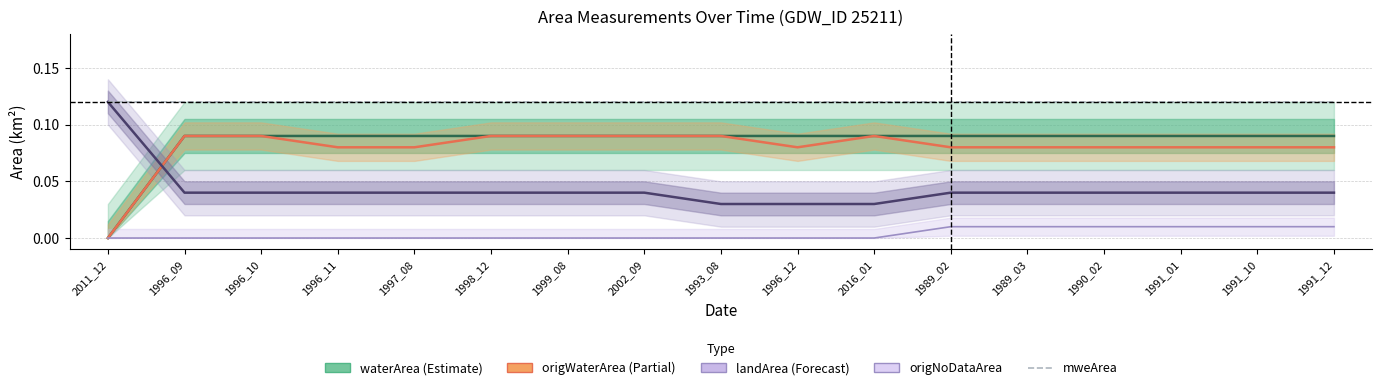

Reading right to left, what are all the values shown in this chart?

waterArea: 1991_12=0.1	1991_10=0.1	1991_01=0.1	1990_02=0.1	1989_03=0.1	1989_02=0.1	2016_01=0.1	1996_12=0.1	1993_08=0.1	2002_09=0.1	1999_08=0.1	1998_12=0.1	1997_08=0.1	1996_11=0.1	1996_10=0.1	1996_09=0.1	2011_12=0.0
landArea: 1991_12=0.0	1991_10=0.0	1991_01=0.0	1990_02=0.0	1989_03=0.0	1989_02=0.0	2016_01=0.0	1996_12=0.0	1993_08=0.0	2002_09=0.0	1999_08=0.0	1998_12=0.0	1997_08=0.0	1996_11=0.0	1996_10=0.0	1996_09=0.0	2011_12=0.1
origWaterArea: 1991_12=0.1	1991_10=0.1	1991_01=0.1	1990_02=0.1	1989_03=0.1	1989_02=0.1	2016_01=0.1	1996_12=0.1	1993_08=0.1	2002_09=0.1	1999_08=0.1	1998_12=0.1	1997_08=0.1	1996_11=0.1	1996_10=0.1	1996_09=0.1	2011_12=0.0
origNoDataArea: 1991_12=0.0	1991_10=0.0	1991_01=0.0	1990_02=0.0	1989_03=0.0	1989_02=0.0	2016_01=0.0	1996_12=0.0	1993_08=0.0	2002_09=0.0	1999_08=0.0	1998_12=0.0	1997_08=0.0	1996_11=0.0	1996_10=0.0	1996_09=0.0	2011_12=0.0